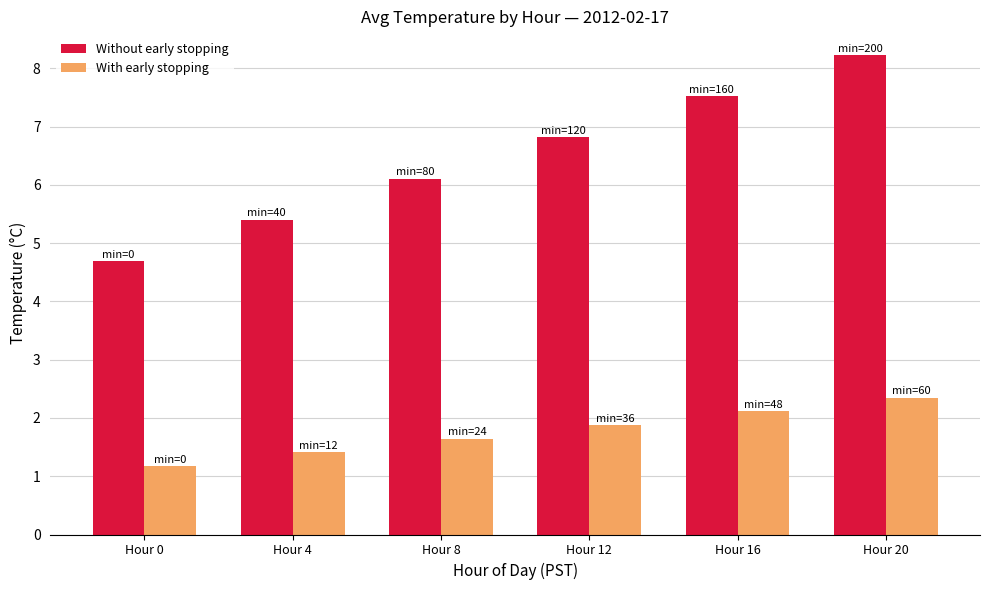

What is the value of the With early stopping bar at the 5th from the left?

2.1